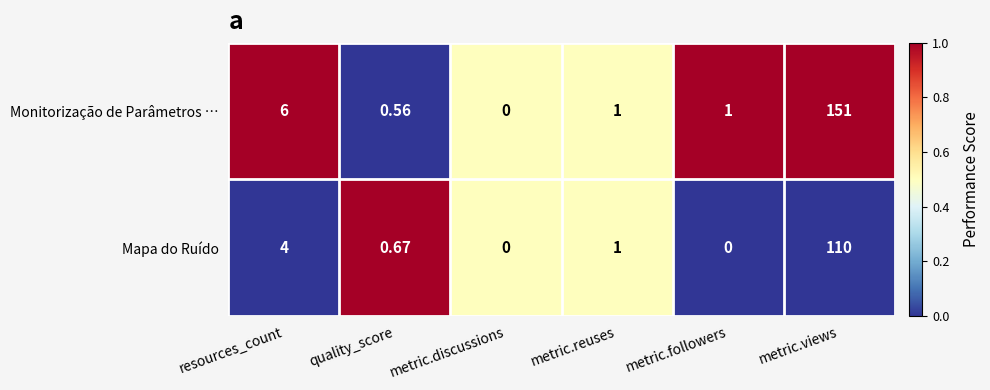

What is the spread (max minus min) of values at metric.views?

41.0